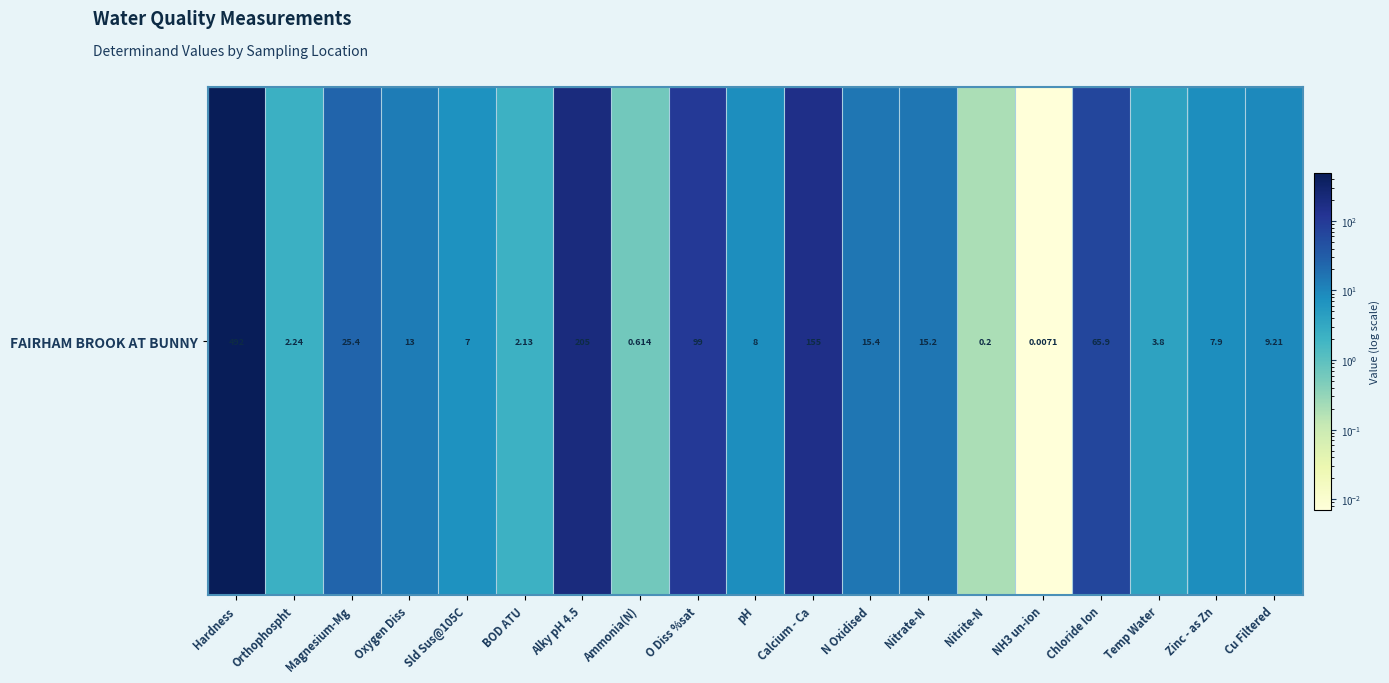

Where does the data first go above 9?

Hardness